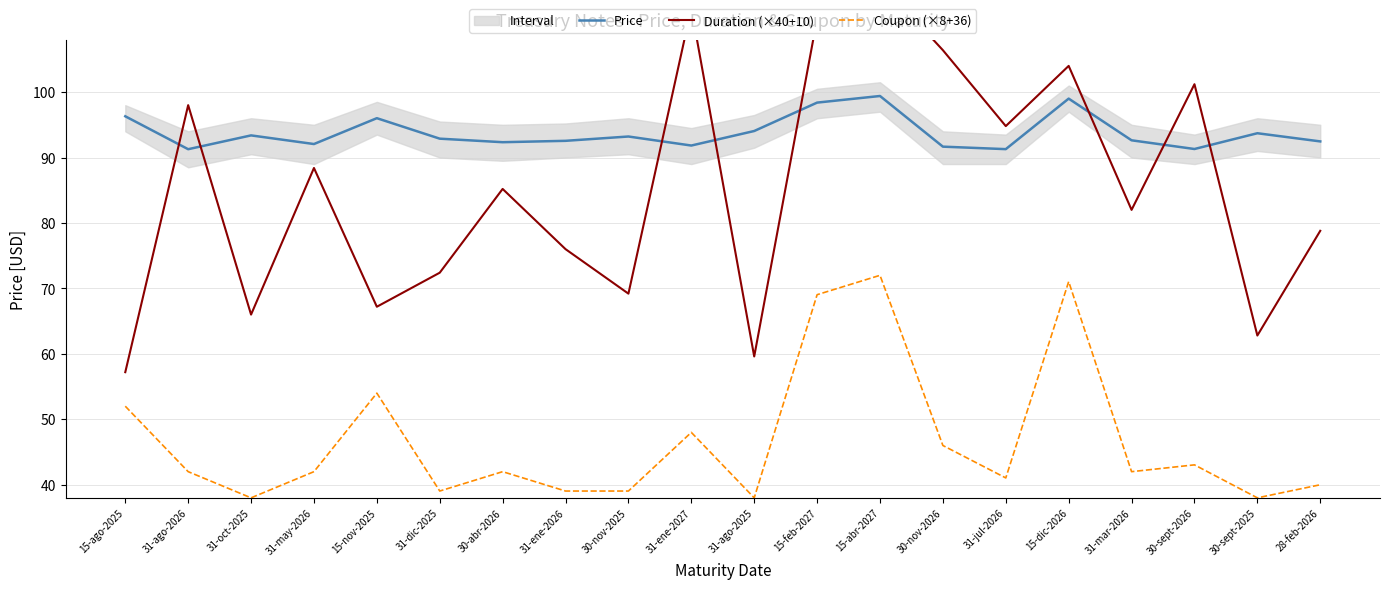

Rank the series by their average value, from highest to lowest.

Price, Duration (×40+10), Coupon (×8+36)